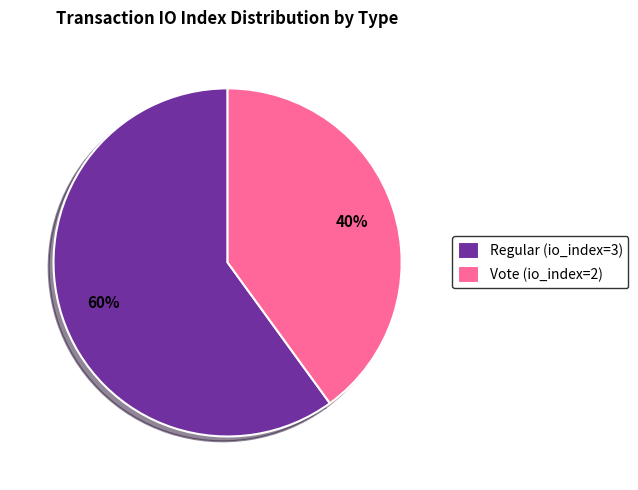

Is there a majority slice in this chart?

Yes